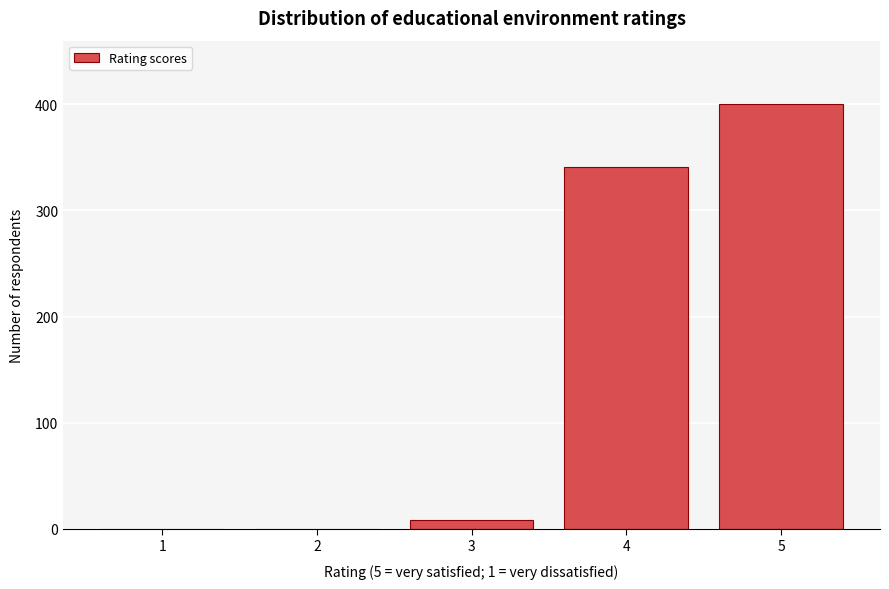

Reading left to right, what are all the values shown in this chart?

1=0	2=0	3=8	4=341	5=400